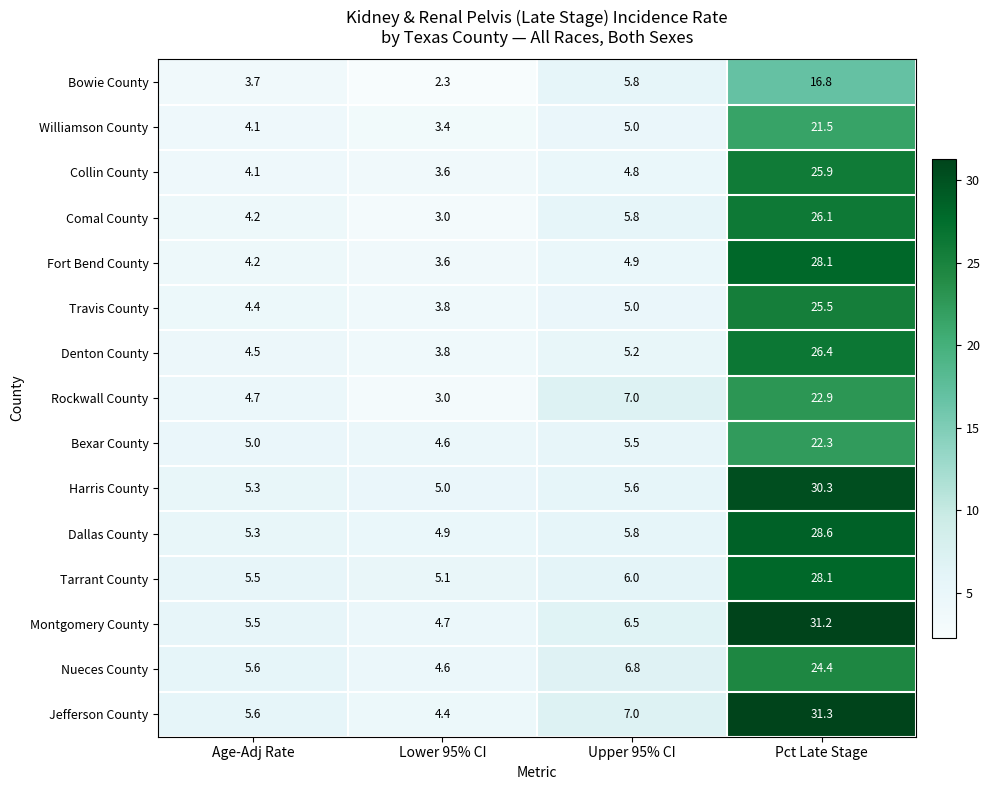

What is the sum of all Rockwall County values?

37.6